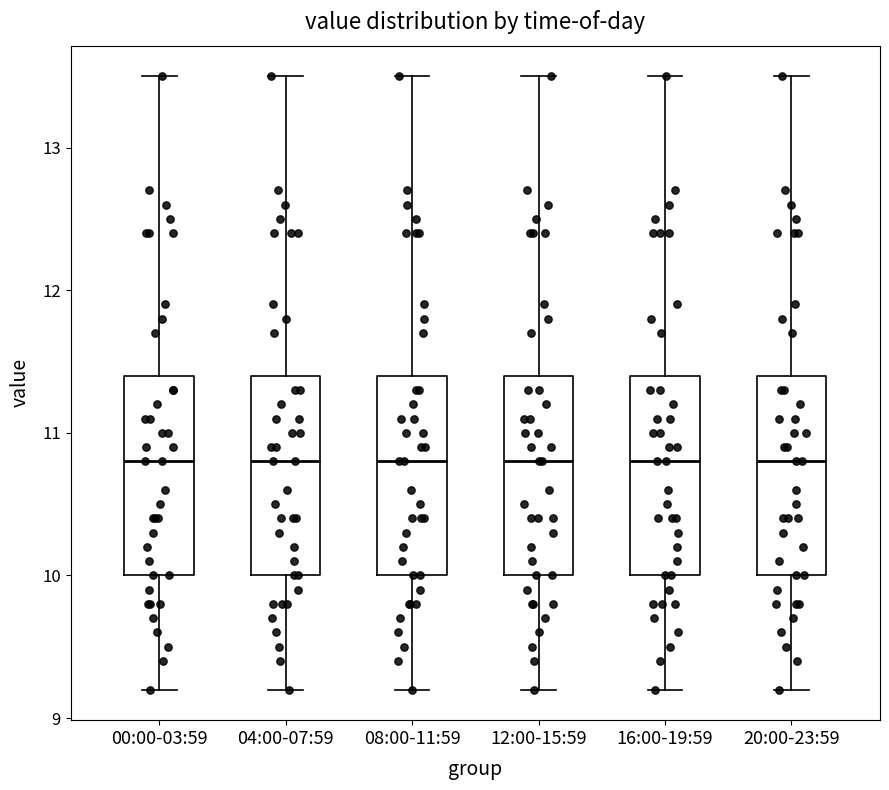

Reading left to right, read every box against the y-axis: the position of its median line, the range the box covers, and the ends of its whiskers. The values are not printed on the chart, so give them approximately, as read against the axis.

00:00-03:59: median 10.8, box 10.0 to 11.4, whiskers 9.2 to 13.5
04:00-07:59: median 10.8, box 10.0 to 11.4, whiskers 9.2 to 13.5
08:00-11:59: median 10.8, box 10.0 to 11.4, whiskers 9.2 to 13.5
12:00-15:59: median 10.8, box 10.0 to 11.4, whiskers 9.2 to 13.5
16:00-19:59: median 10.8, box 10.0 to 11.4, whiskers 9.2 to 13.5
20:00-23:59: median 10.8, box 10.0 to 11.4, whiskers 9.2 to 13.5